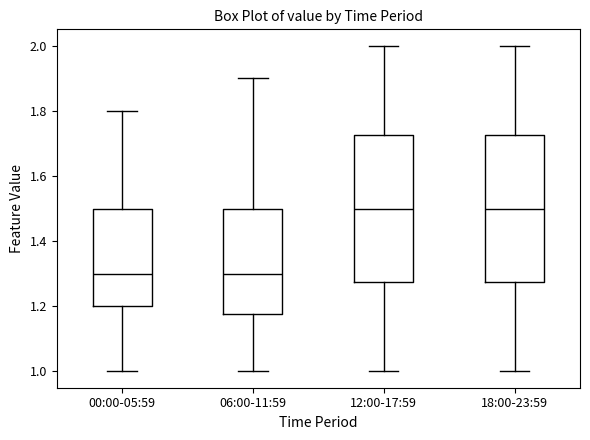

Where does the median line of the box for 18:00-23:59 sit on the y-axis? The values are not printed on the chart, so give them approximately, as read against the axis.

1.50